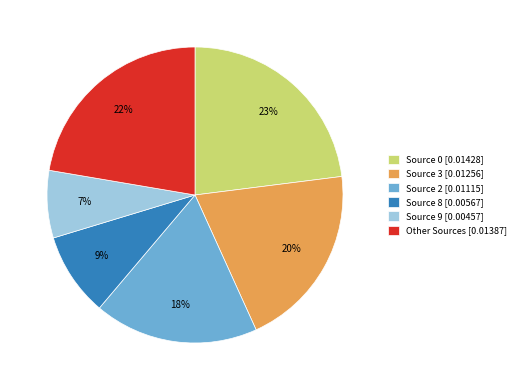

Is it true that Source 2 [0.01115] is 18% of the pie?

True